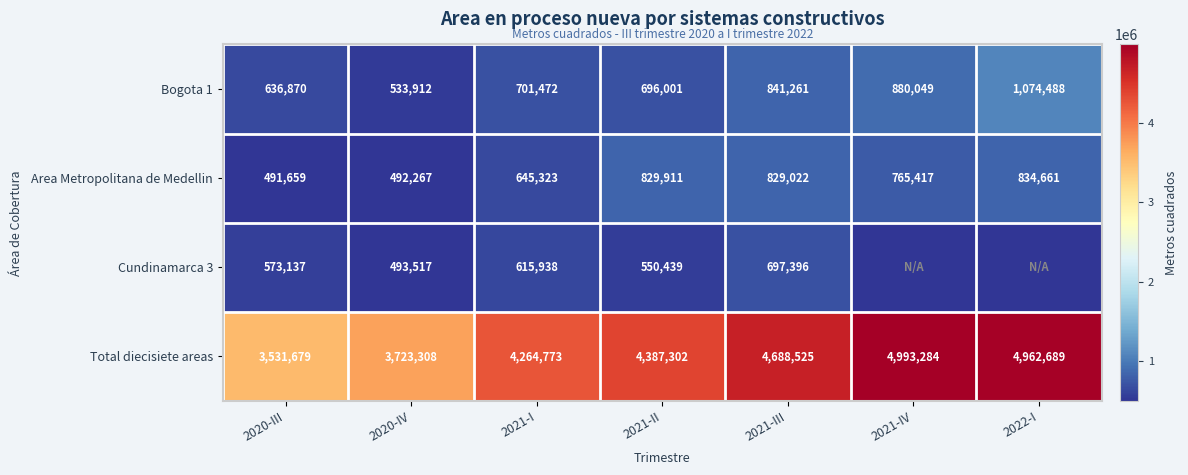

List the labels in order of Bogota 1 value, smallest first.

2020-IV, 2020-III, 2021-II, 2021-I, 2021-III, 2021-IV, 2022-I